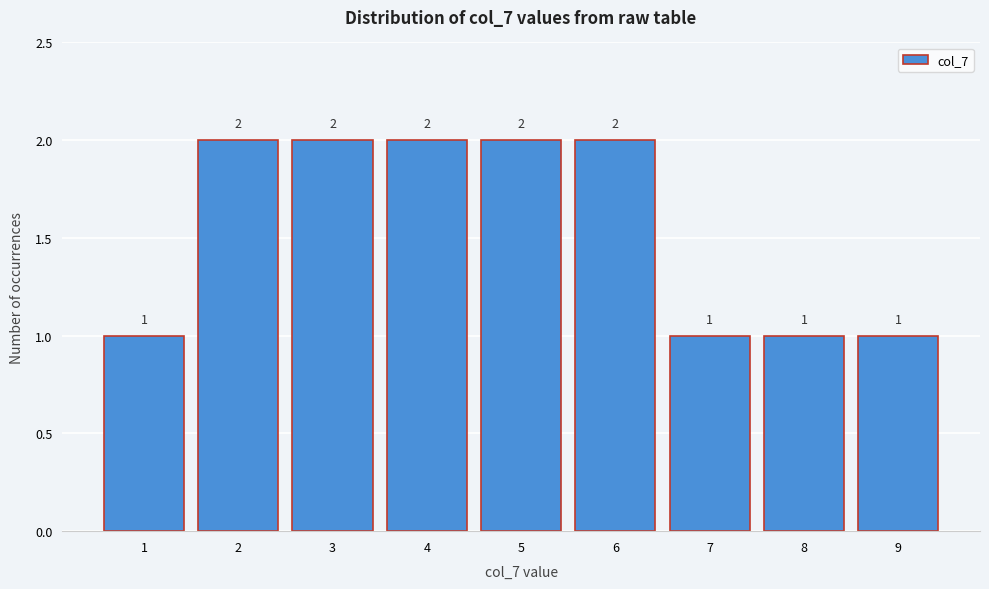

Reading left to right, transcribe this chart: for each bar, give the range it covers on the x-axis and its height.

0.5 to 1.5: 1
1.5 to 2.5: 2
2.5 to 3.5: 2
3.5 to 4.5: 2
4.5 to 5.5: 2
5.5 to 6.5: 2
6.5 to 7.5: 1
7.5 to 8.5: 1
8.5 to 9.5: 1